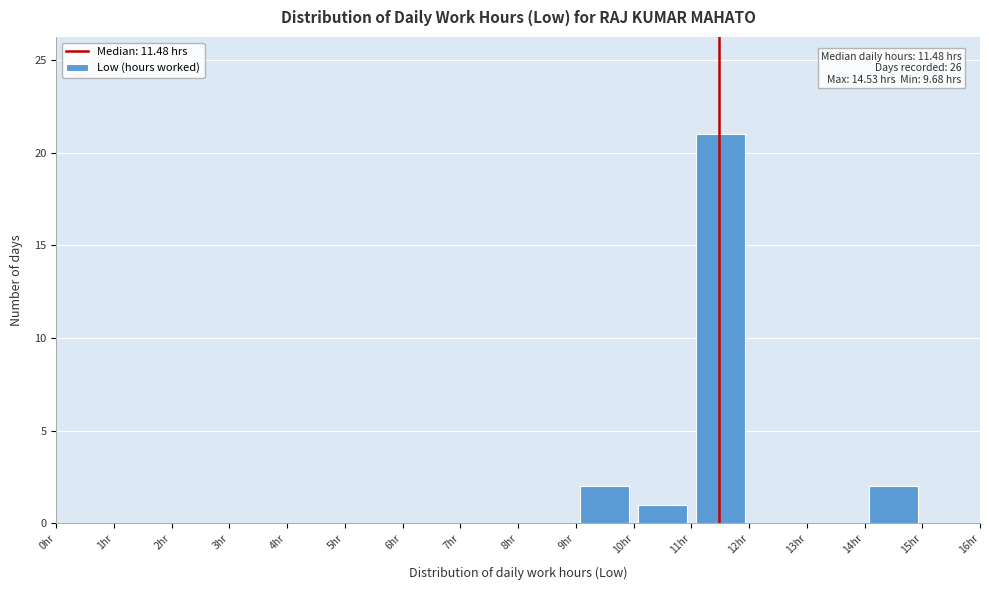

Which range on the x-axis has the tallest bar?

11 to 12